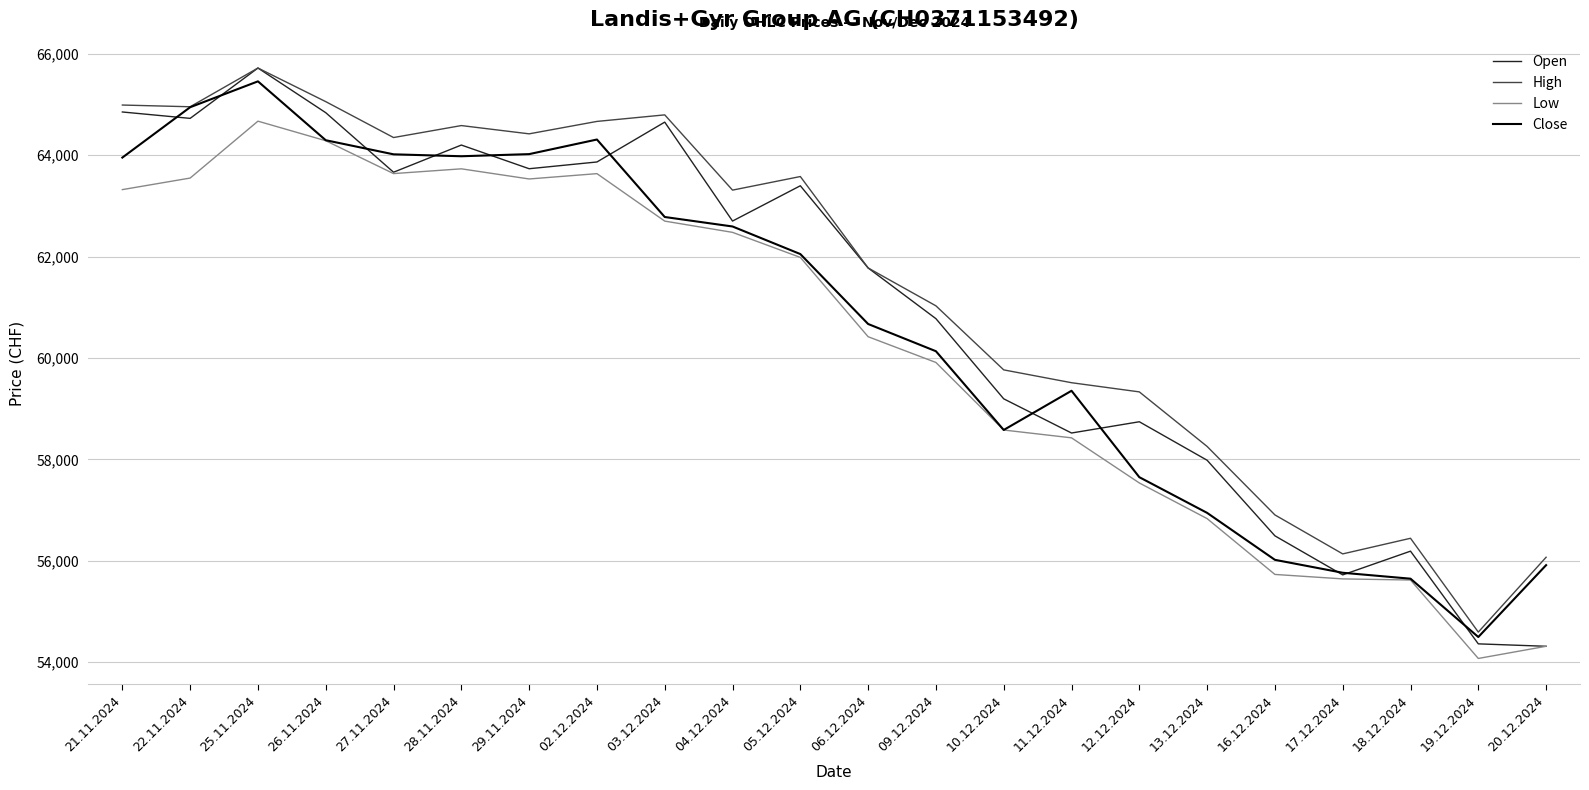

At which category is the sum across all series the highest?

25.11.2024